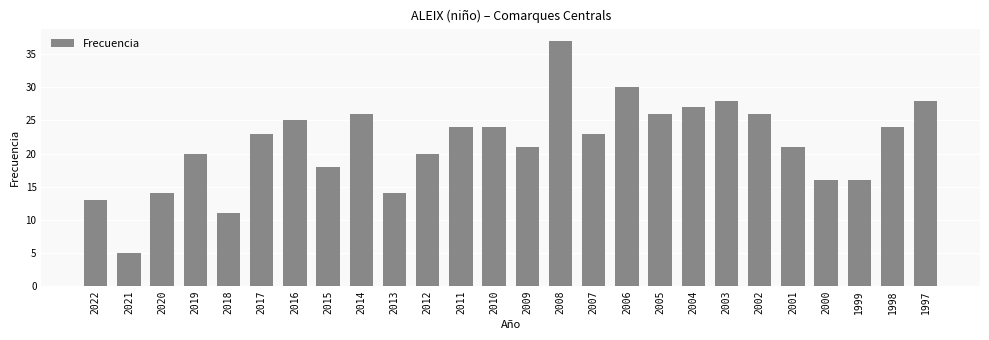

What is the difference between the maximum and second lowest values?

26